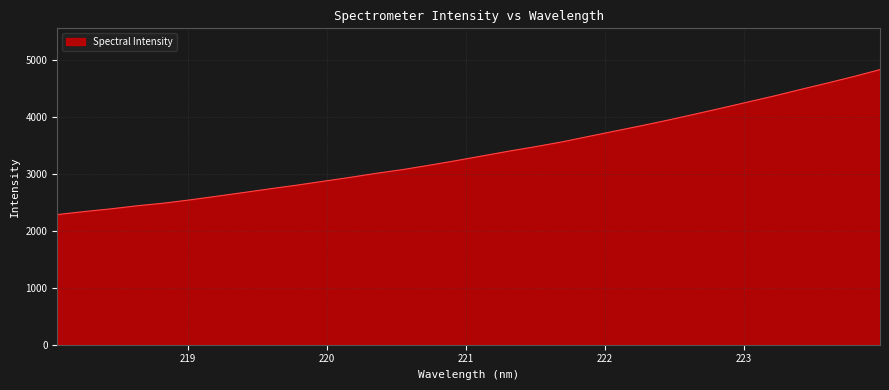

What is the difference between the maximum and minimum values?

2542.1